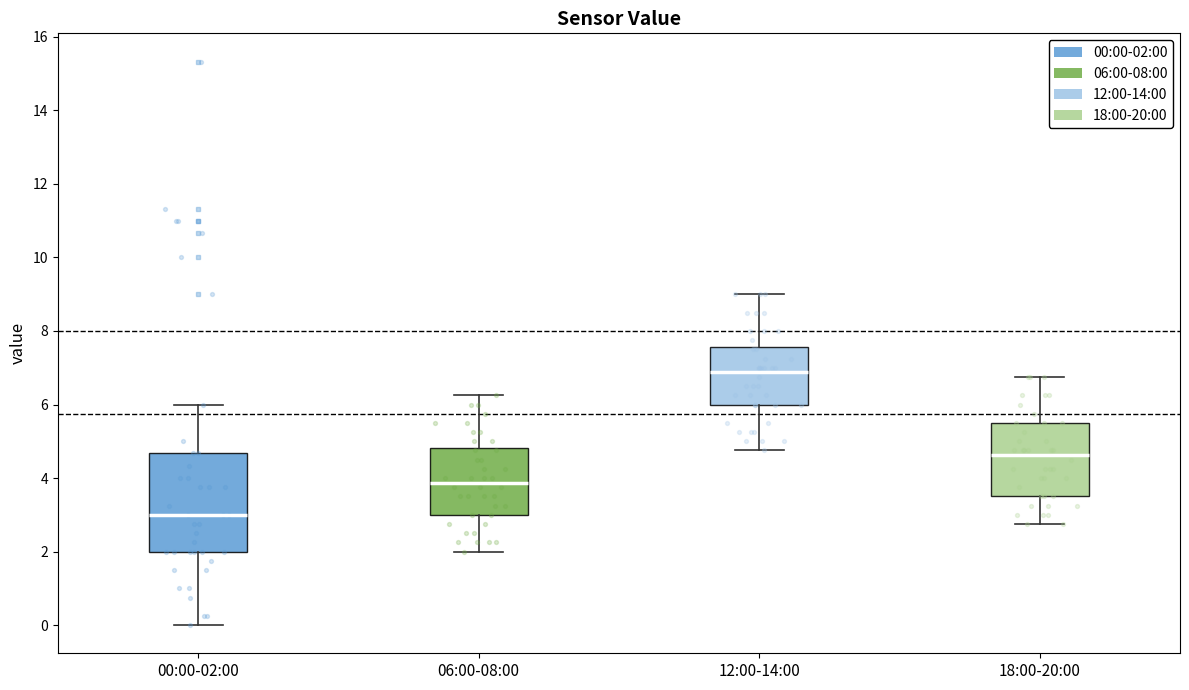

Which box's median line is the highest?

12:00-14:00